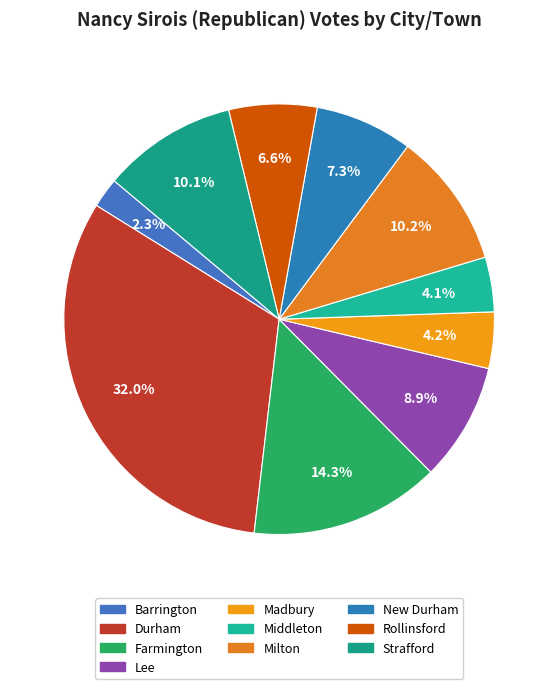

How many segments does this pie chart have?

10